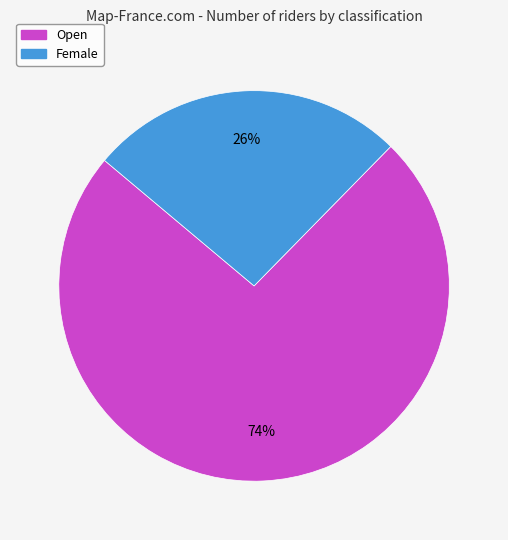

Is the sum of Female and Open greater than half?

Yes